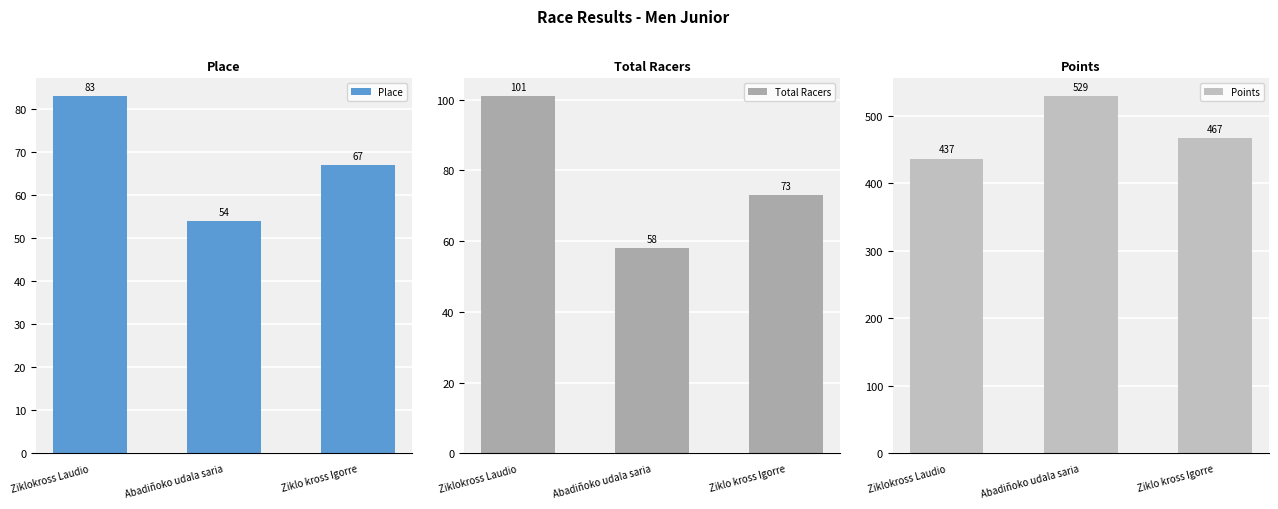

Count the number of data series in this chart.

3